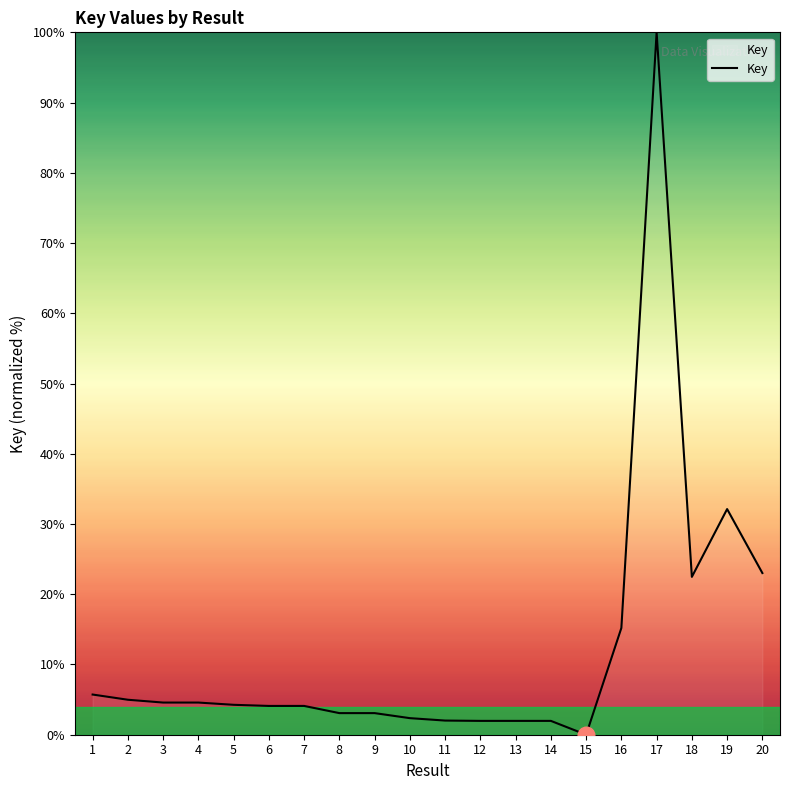

What is the maximum value shown in the chart?

100.0